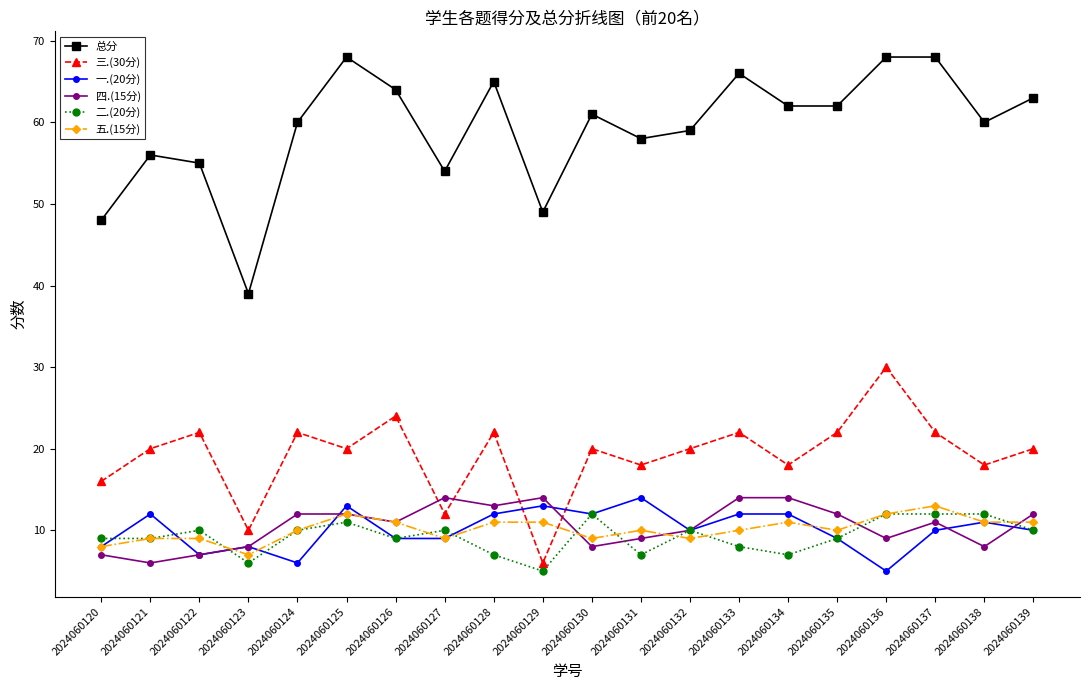

What is the sum of the 总分 values at 2024060129 and 2024060139?

112